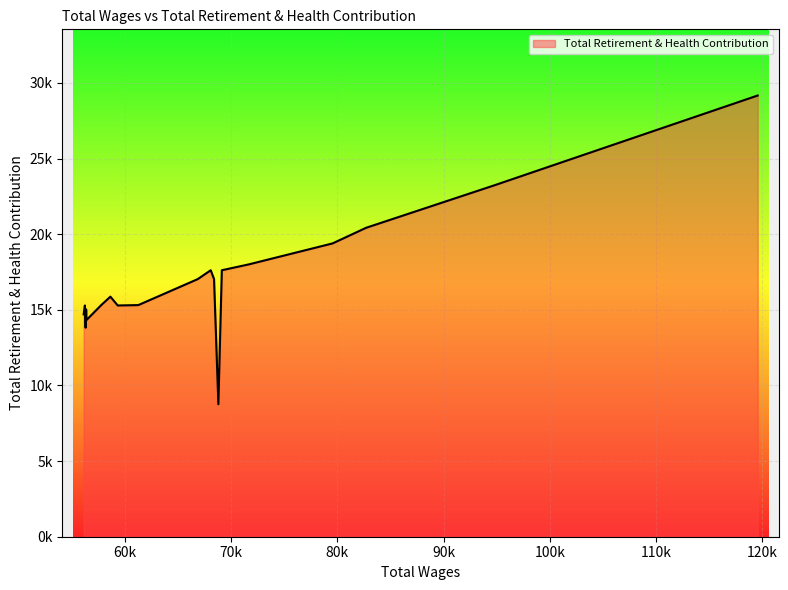

What is the minimum value shown in the chart?

8758.1